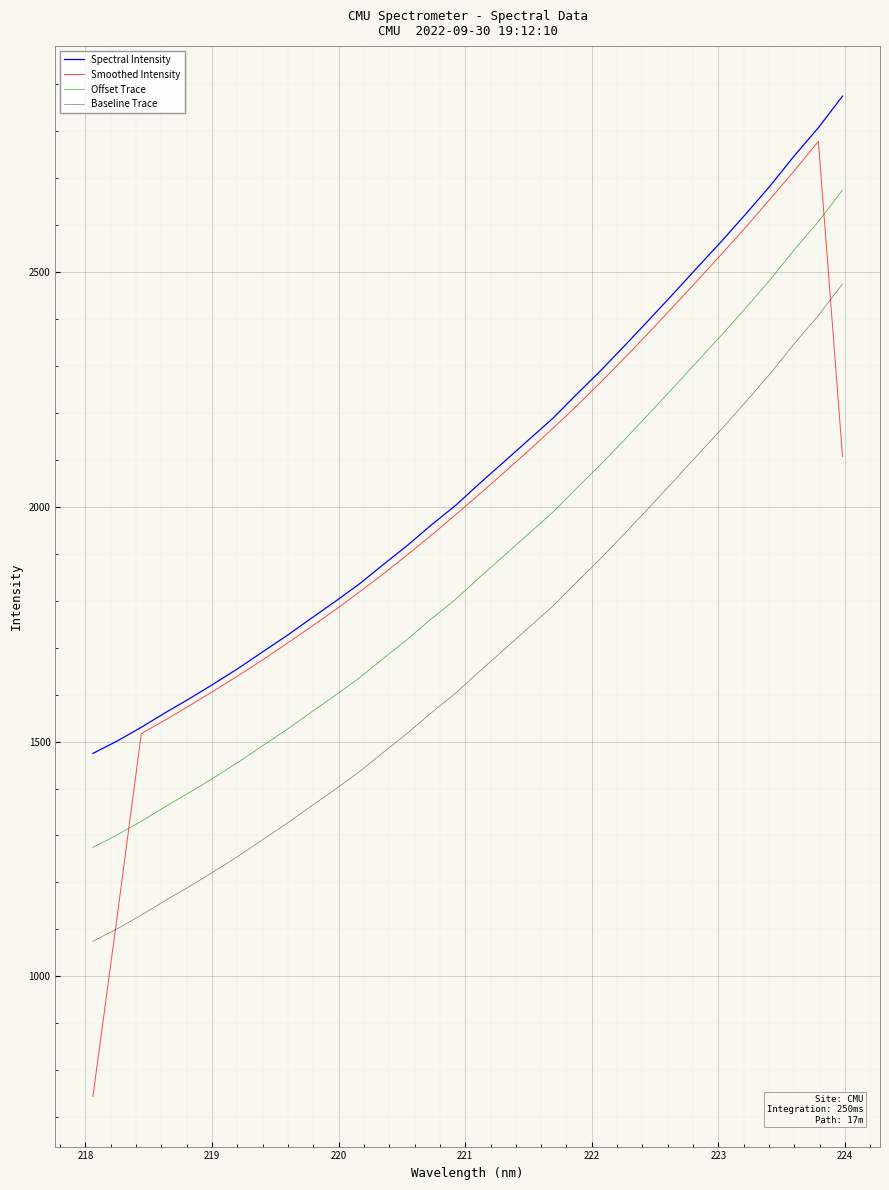

In Smoothed Intensity, how many points are higher than both neighbors (excluding endpoints)?

1